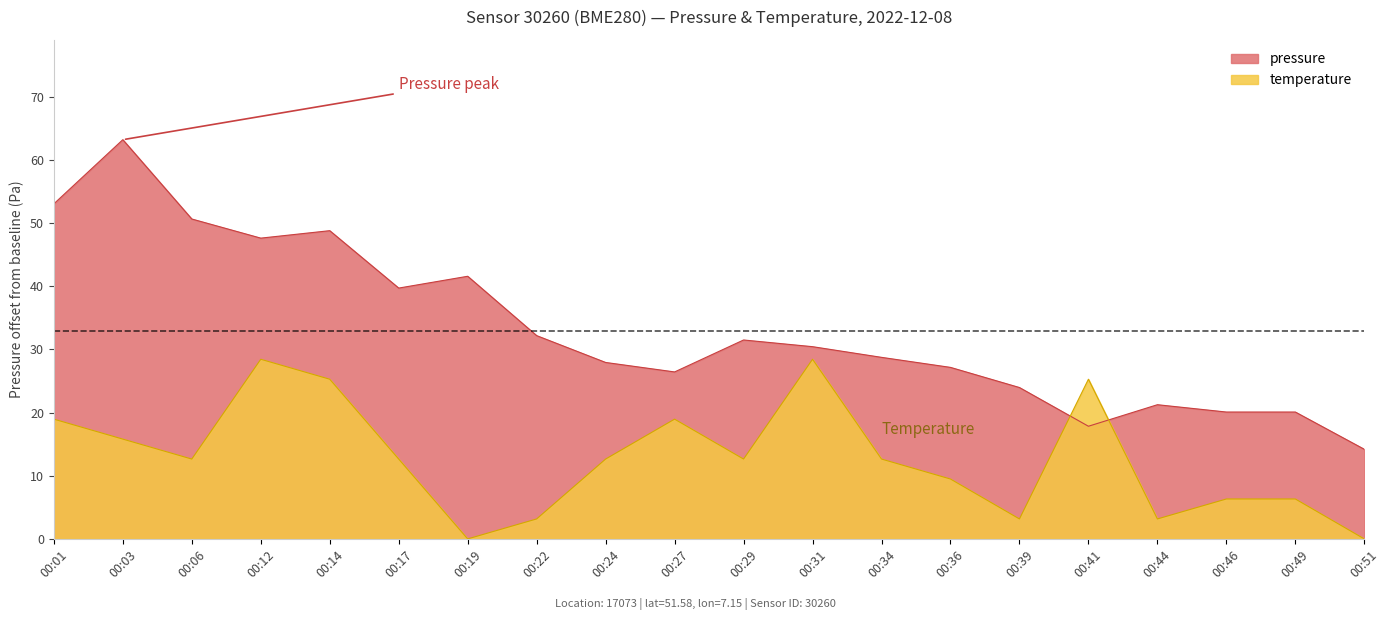

What is the value of the pressure point at the 1st from the left?

53.1